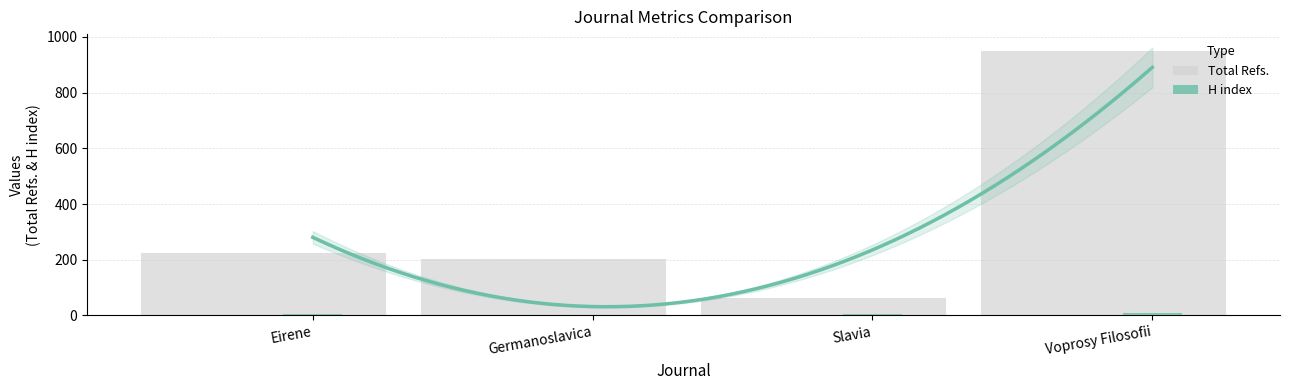

Which has a higher value, Voprosy Filosofii or Eirene?

Voprosy Filosofii